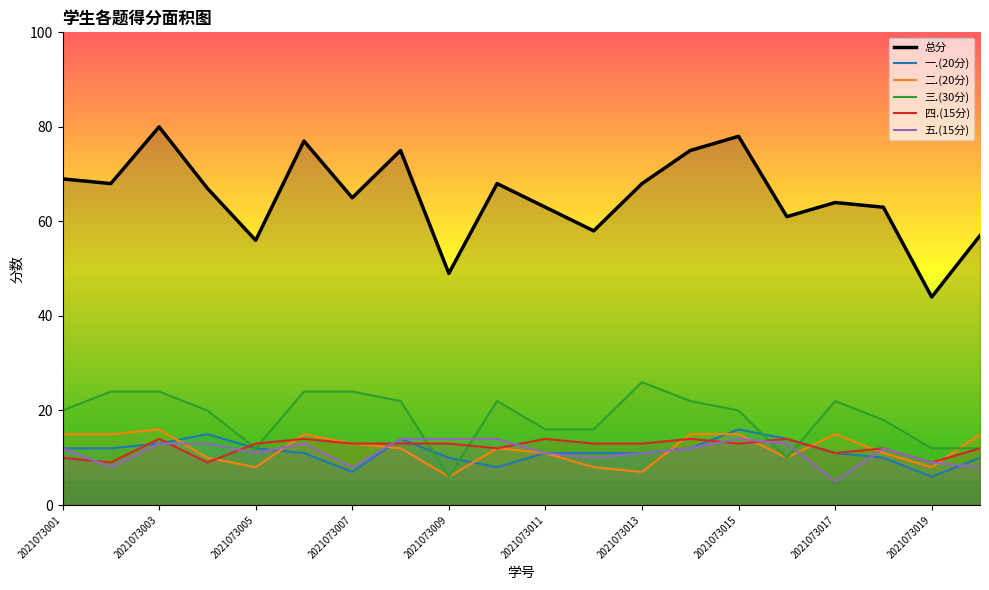

What is the value of the 五.(15分) point at the 14th from the left?

12